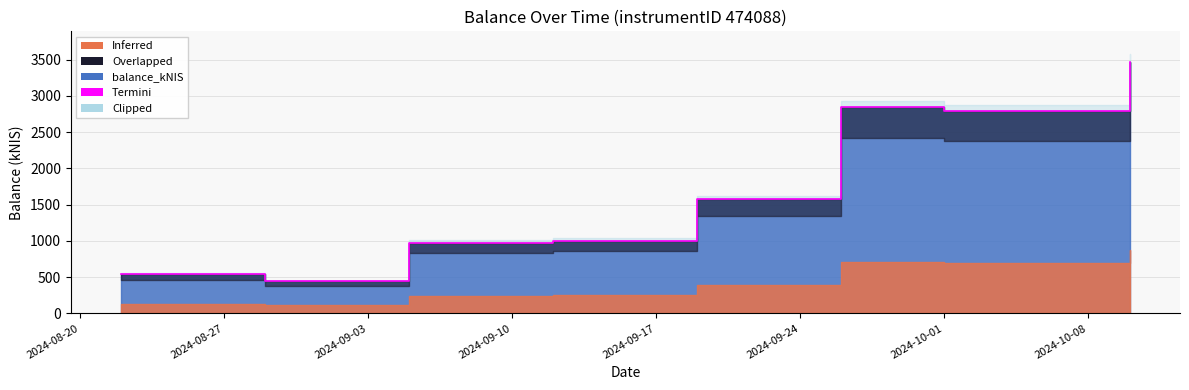

How many lines are shown in the chart?

1